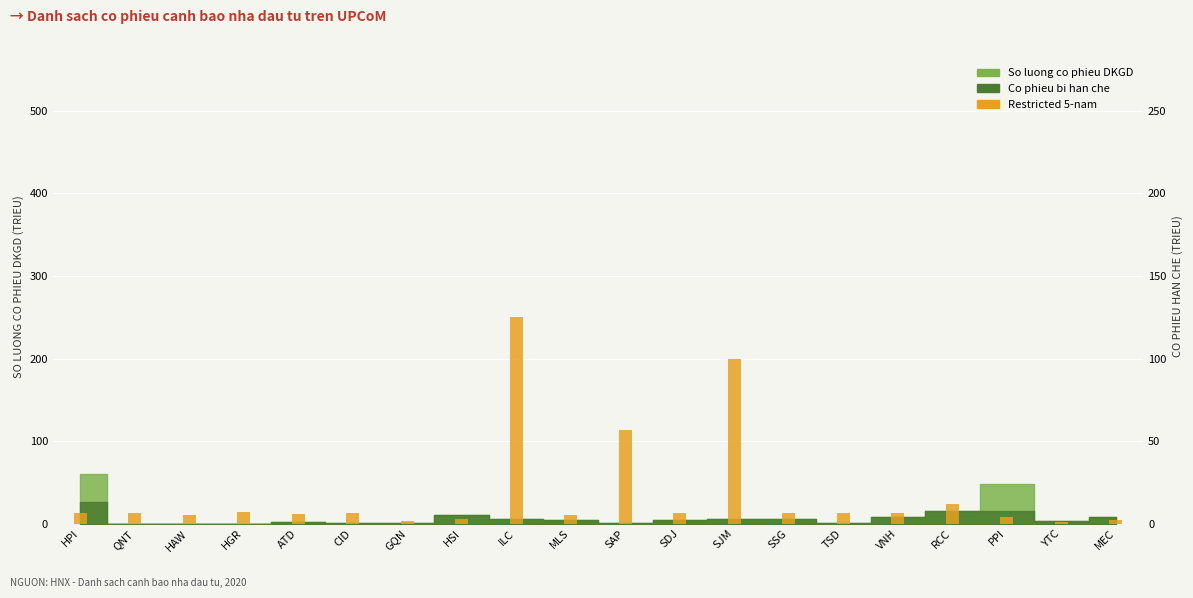

Which category has the lowest value across all series?

YTC